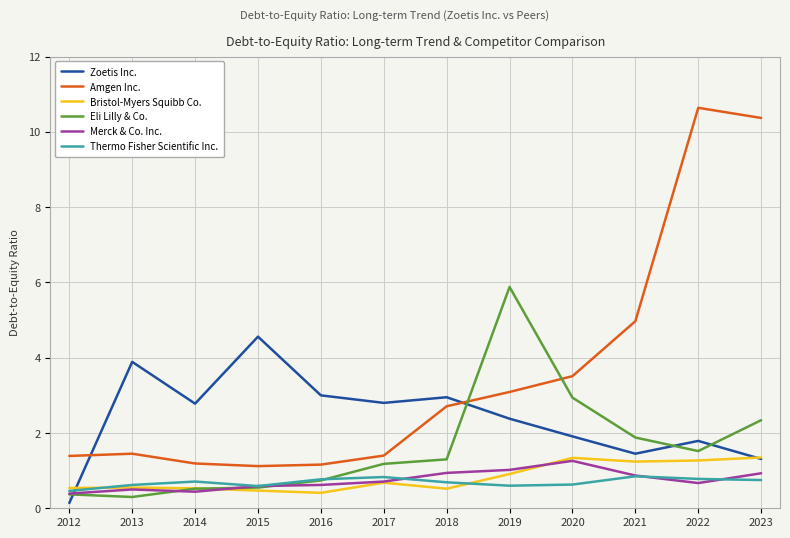

Where does the Amgen Inc. series first go above 2?

2018